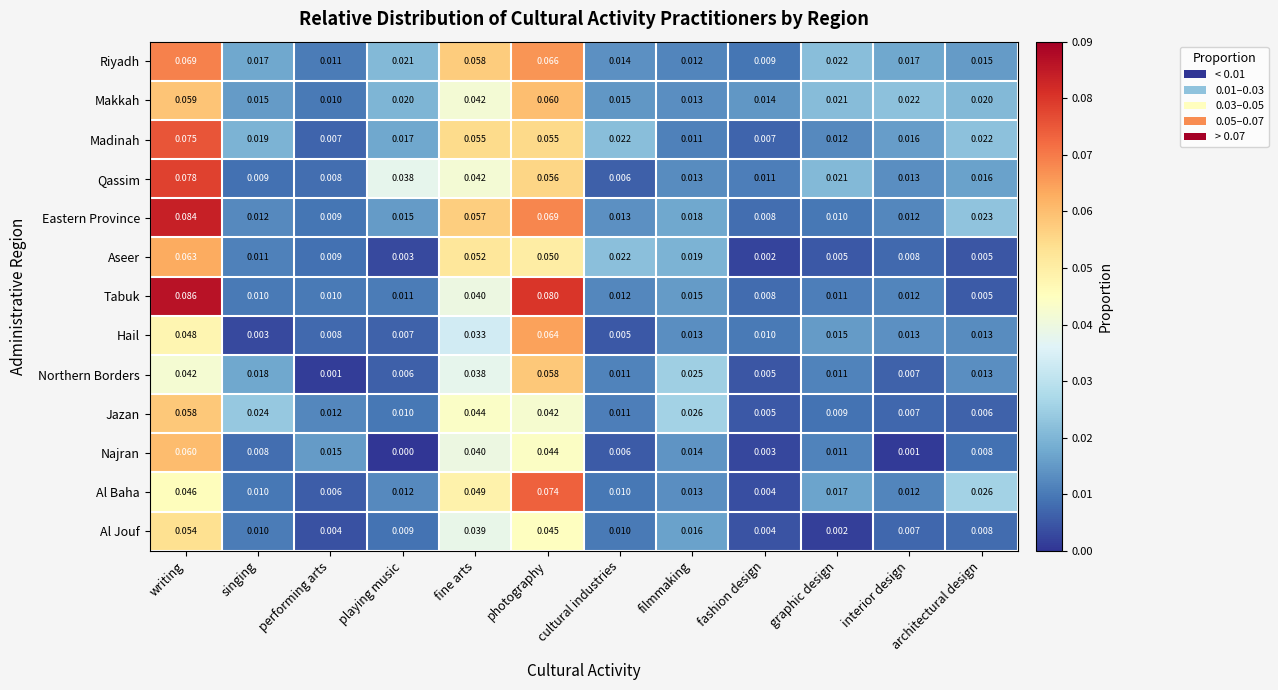

Which series has the largest range (max minus min)?

Tabuk